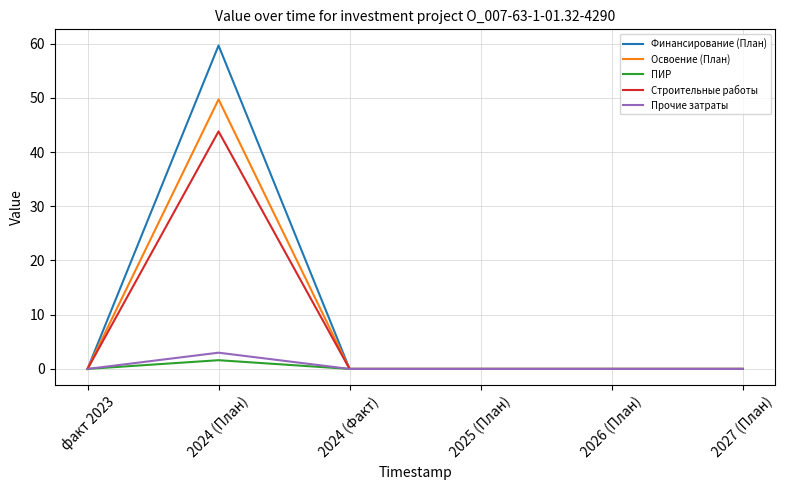

At which category is the sum across all series the highest?

2024 (План)